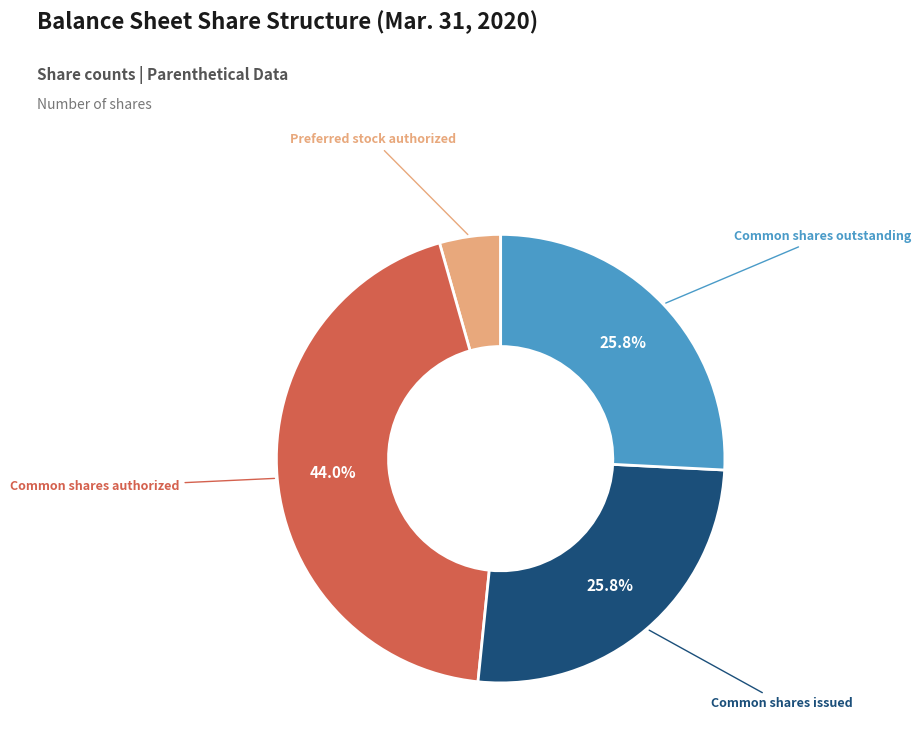

To the nearest percent, what portion does Preferred stock authorized represent?

4%